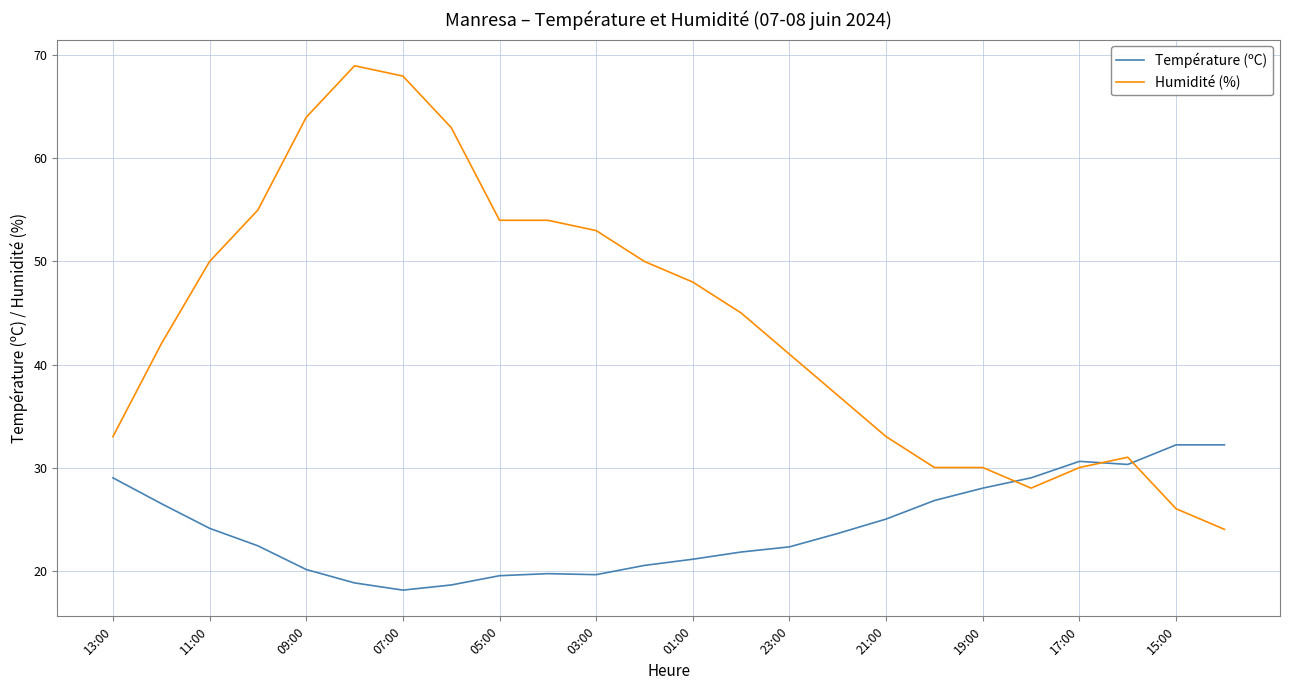

At how many categories does at least one series exceed 21?

24